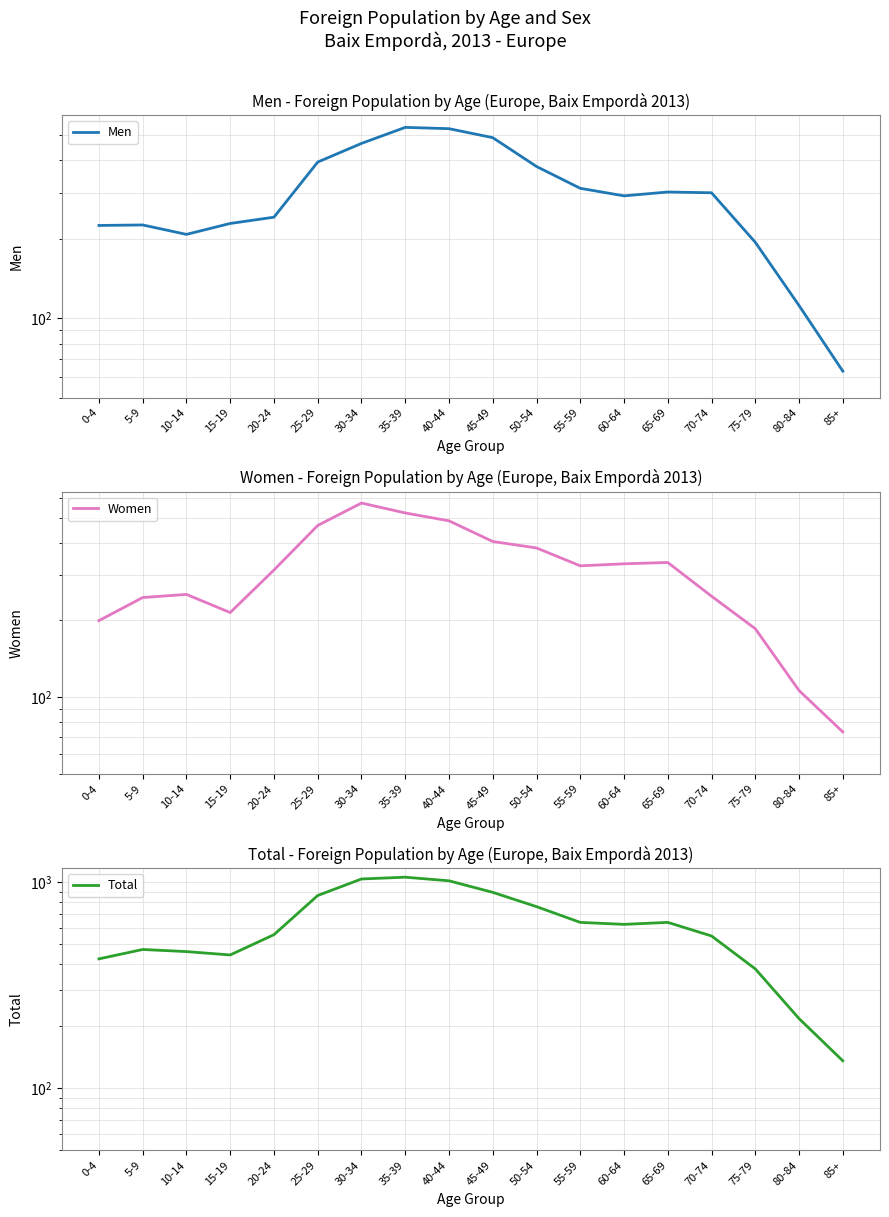

What is the sum of the Men values at 10-14 and 15-19?

439